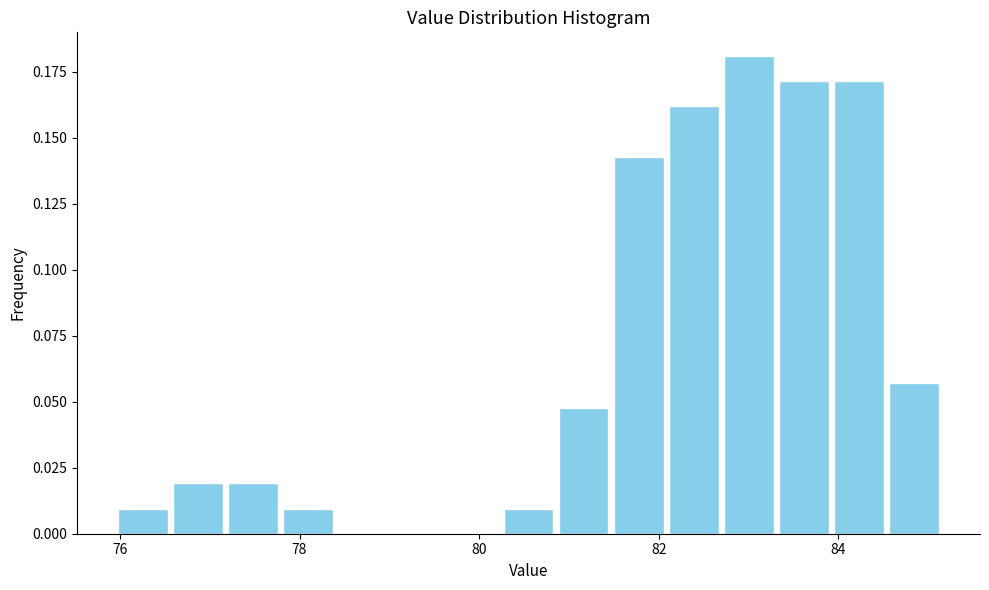

Read against the x-axis, roughly where is the centre of the tallest bar?

83.0